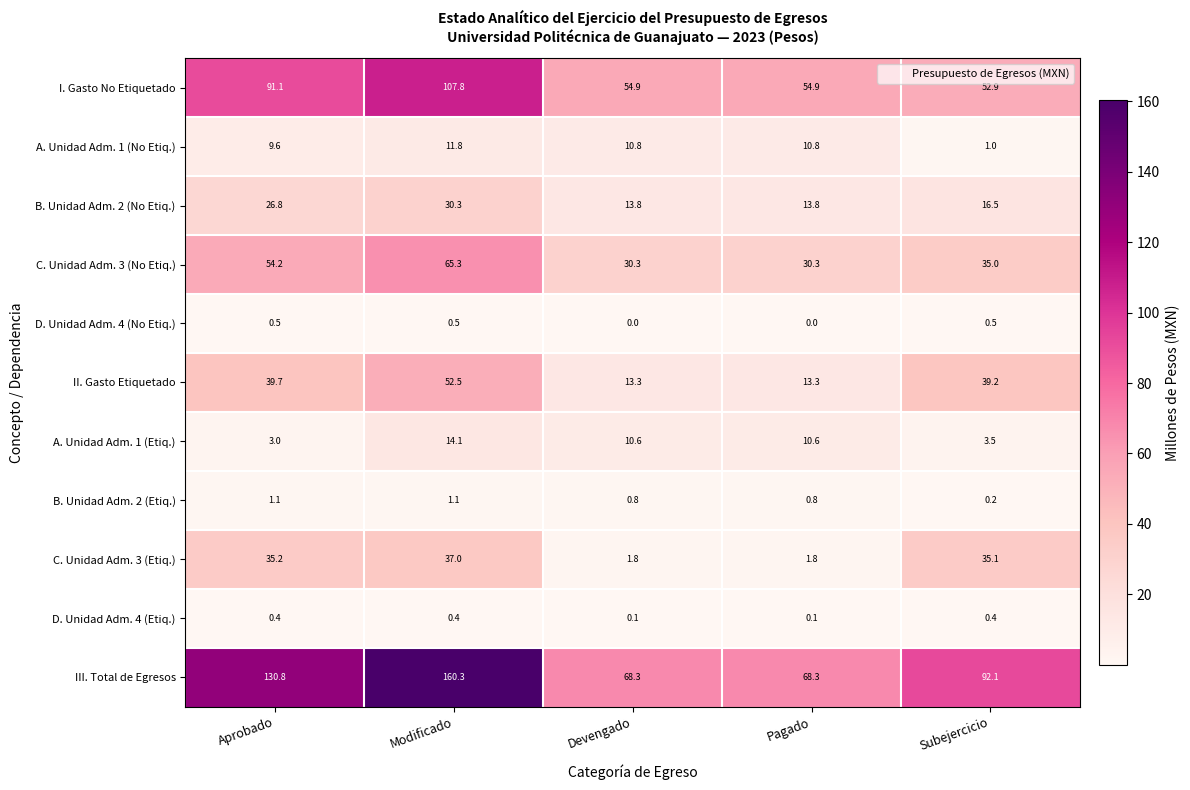

At how many categories does at least one series exceed 111?

2